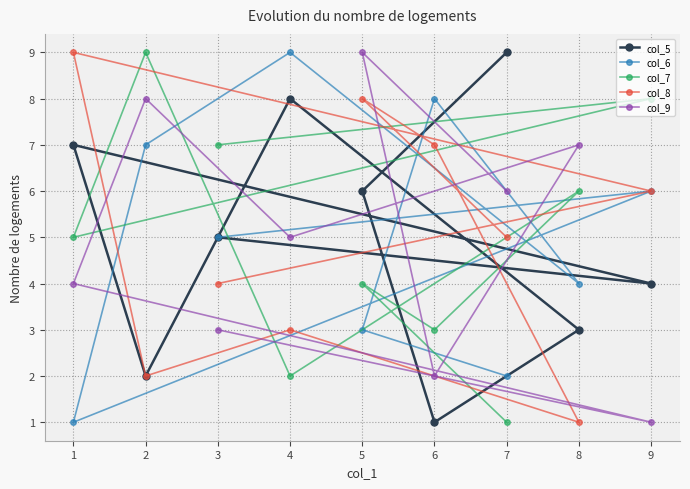

At 6, list the series in order from largest to smallest.

col_6, col_8, col_7, col_9, col_5